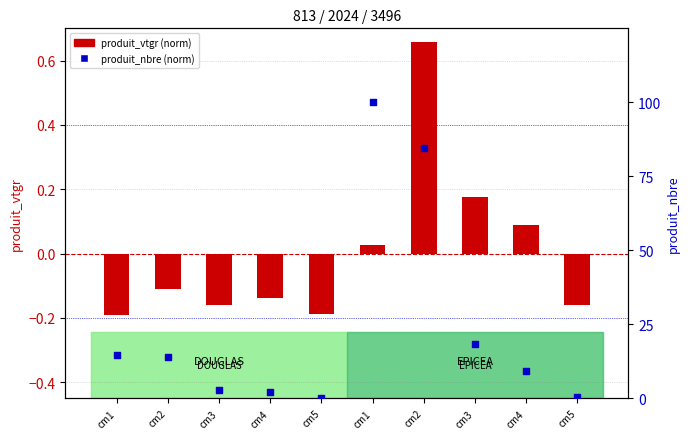

Which series has the widest spread of Y values?

produit_nbre (norm)